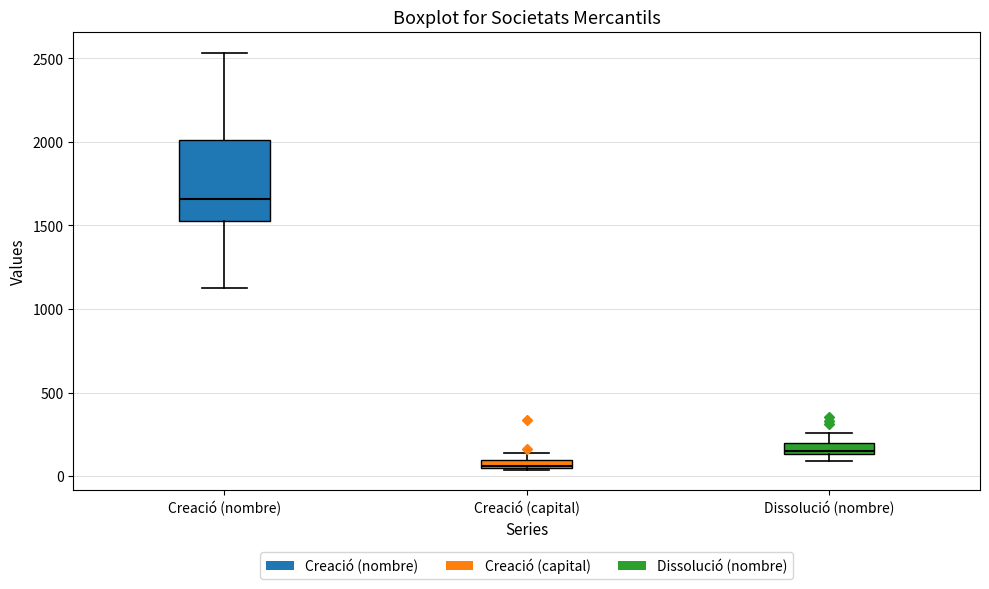

Comparing the boxes themselves (not the whiskers), which one is the tallest?

Creació (nombre)